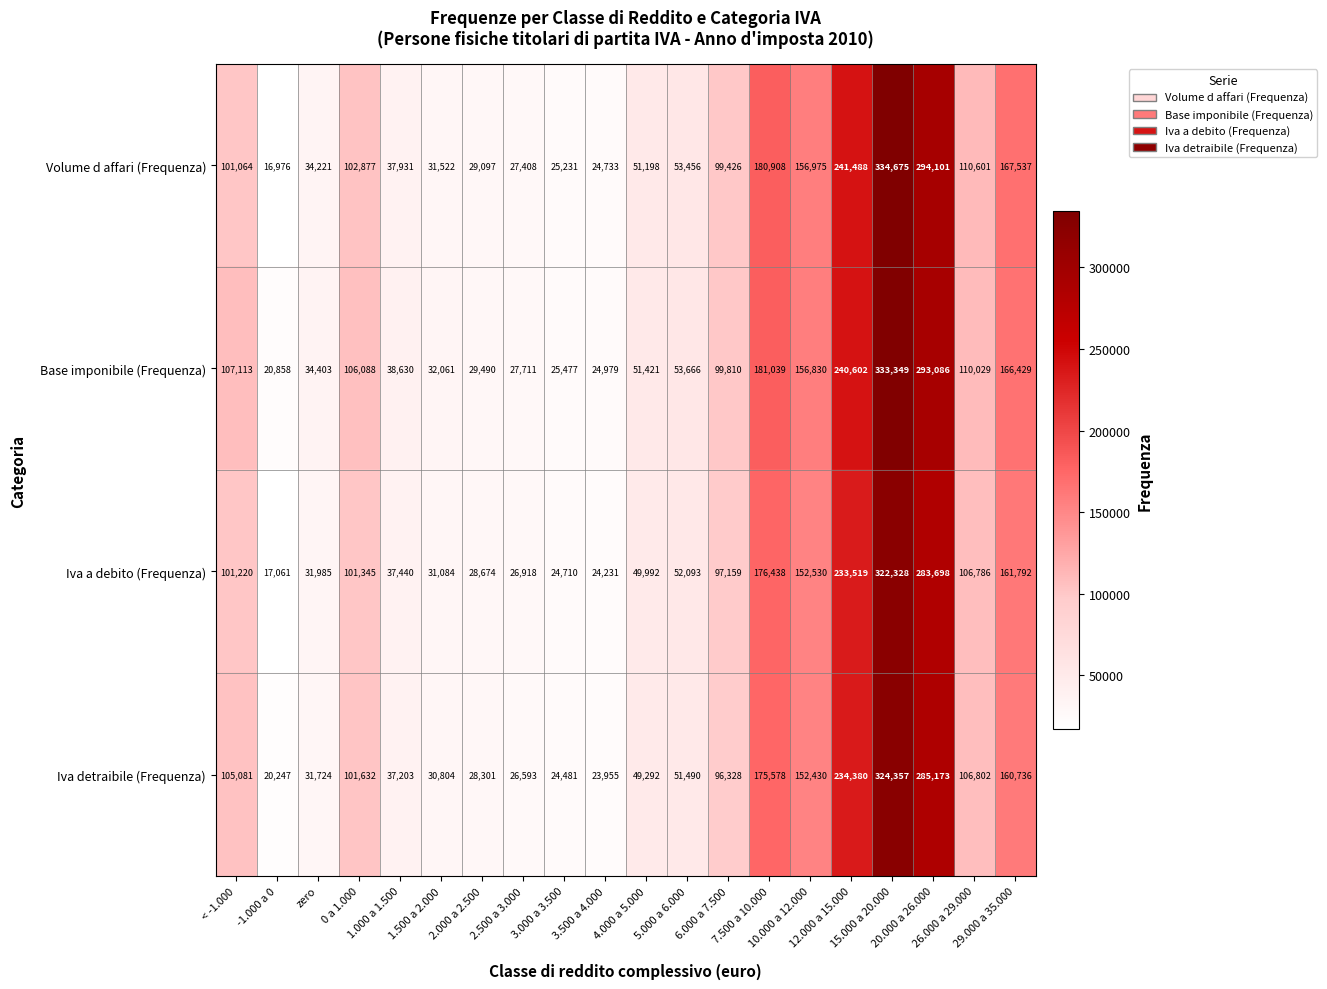

What is the average value of the Iva a debito (Frequenza) series?

103050